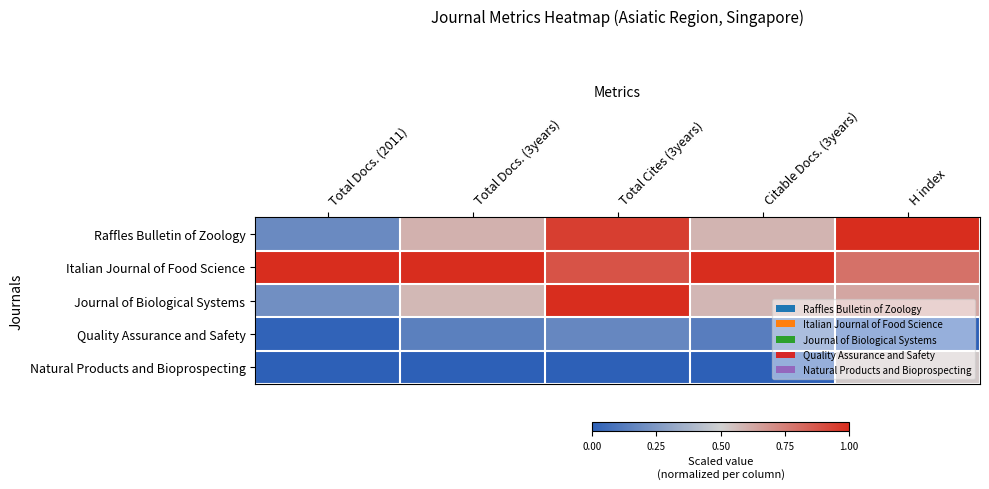

At how many categories does at least one series exceed 0?

5